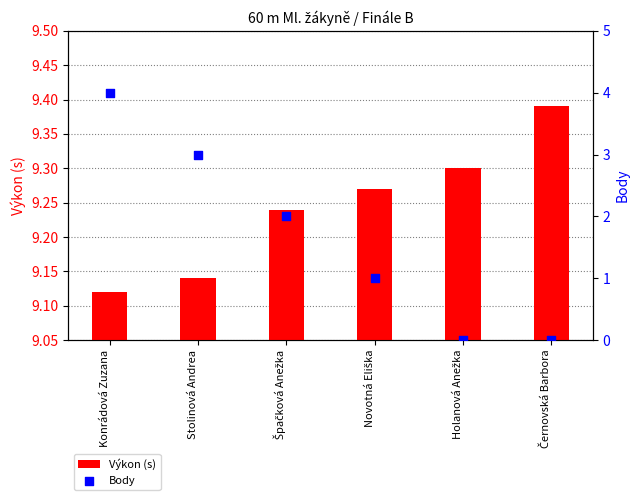

Which series has the largest total across all categories?

Výkon (s)